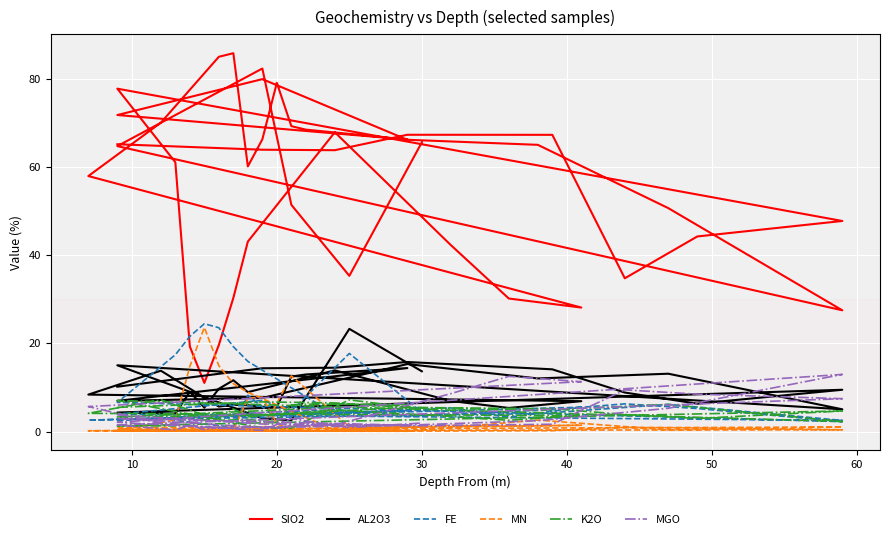

List the series in order of their peak value, highest first.

SIO2, FE, MN, AL2O3, MGO, K2O